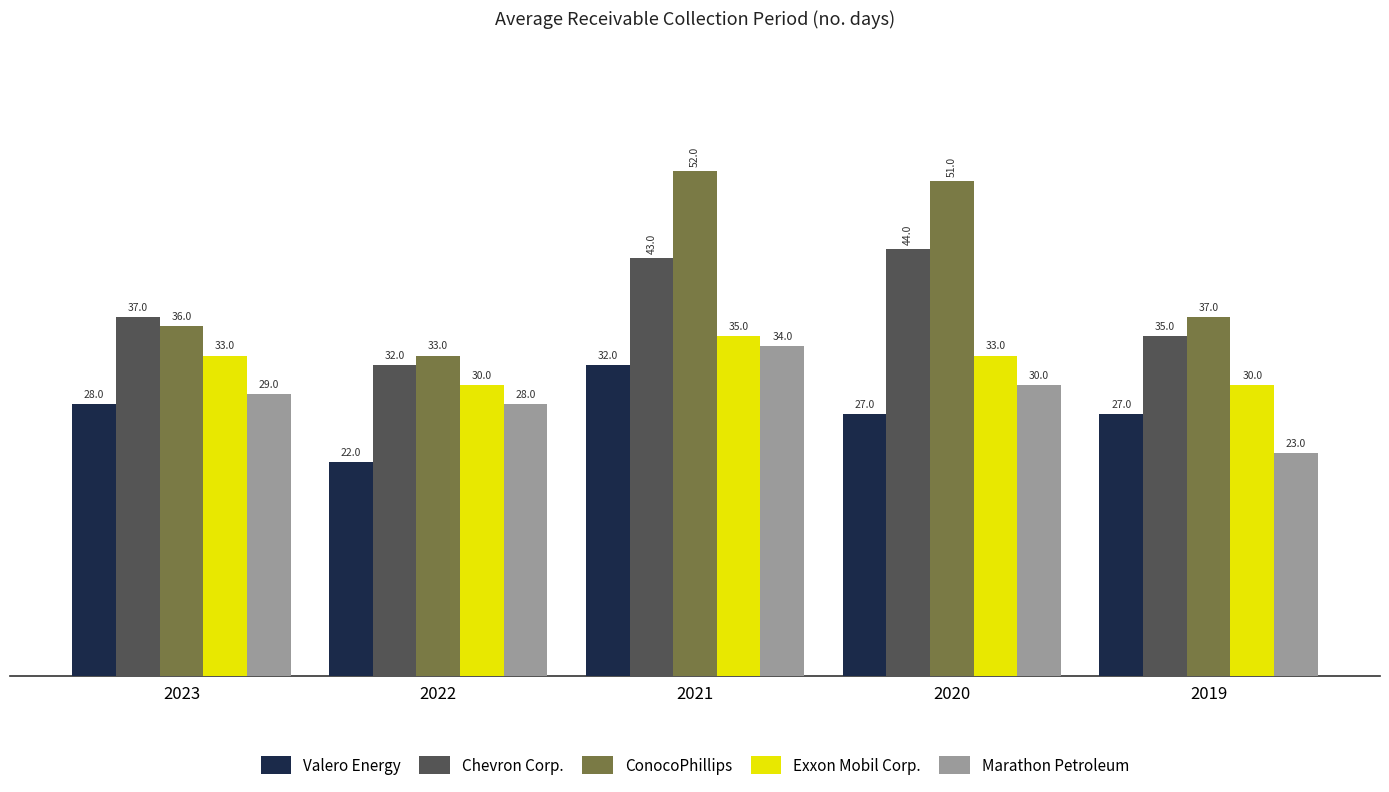

List the series in order of their peak value, lowest first.

Valero Energy, Marathon Petroleum, Exxon Mobil Corp., Chevron Corp., ConocoPhillips